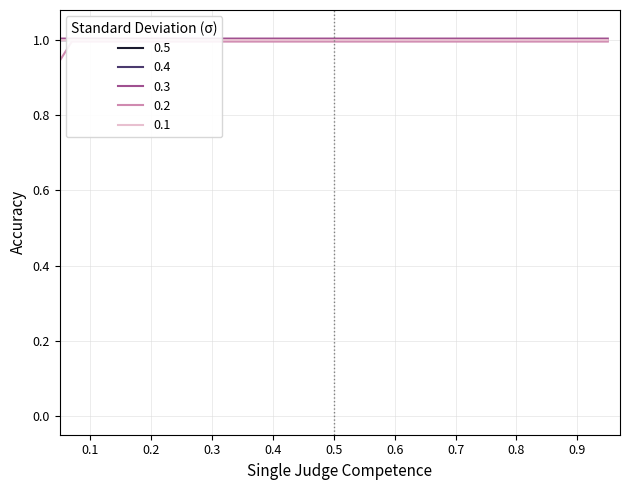

At how many categories does at least one series exceed 0?

20